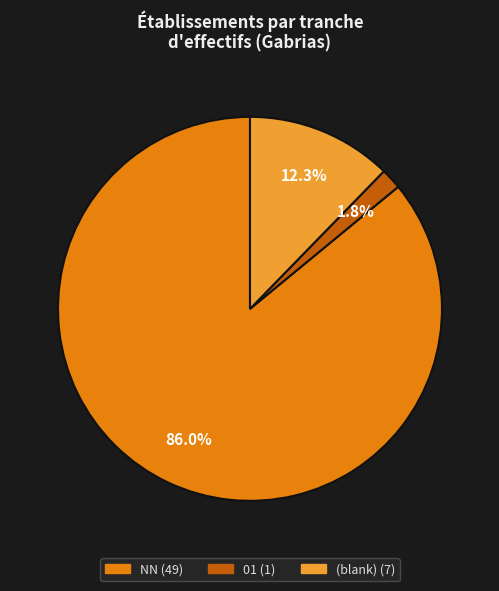

Is there a majority slice in this chart?

Yes